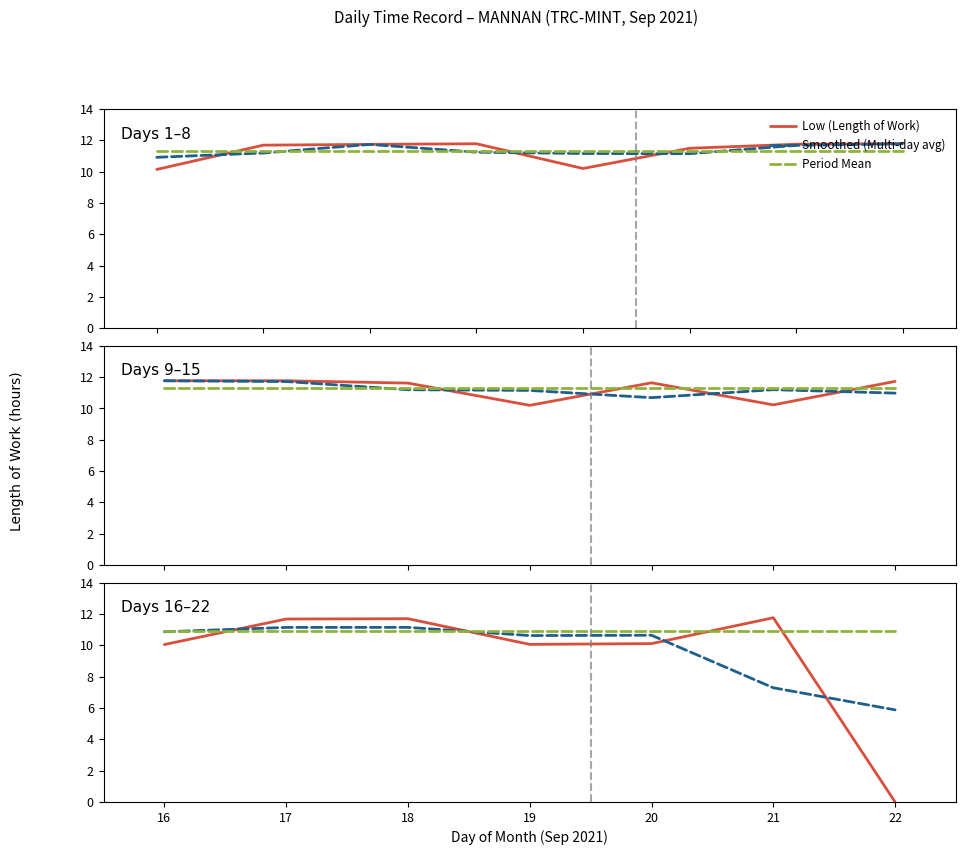

What are all the series names shown in the legend?

Low (Length of Work), Smoothed (Multi-day avg), Period Mean